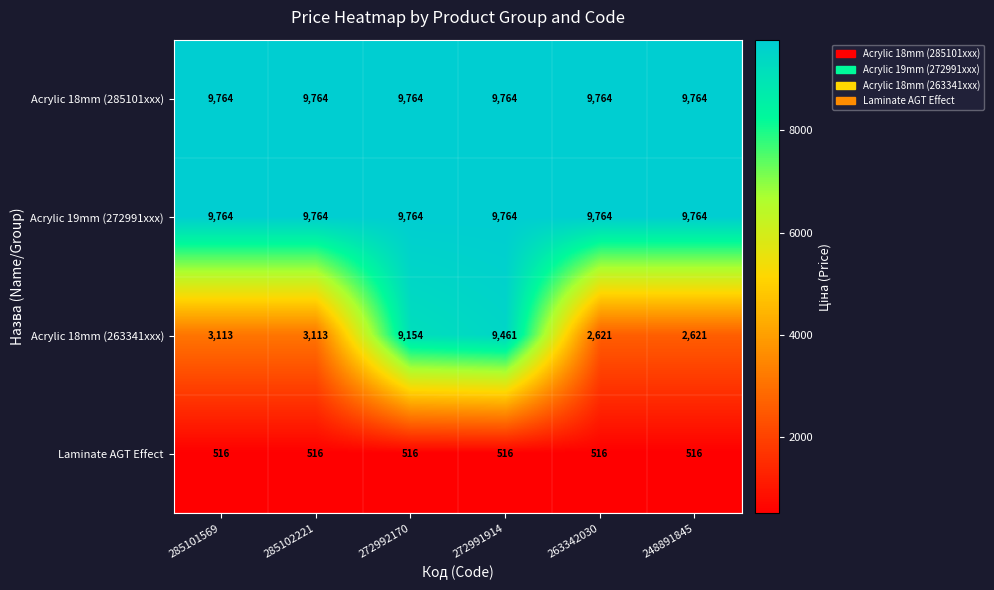

What is the average value of the Acrylic 18mm (285101xxx) series?

9764